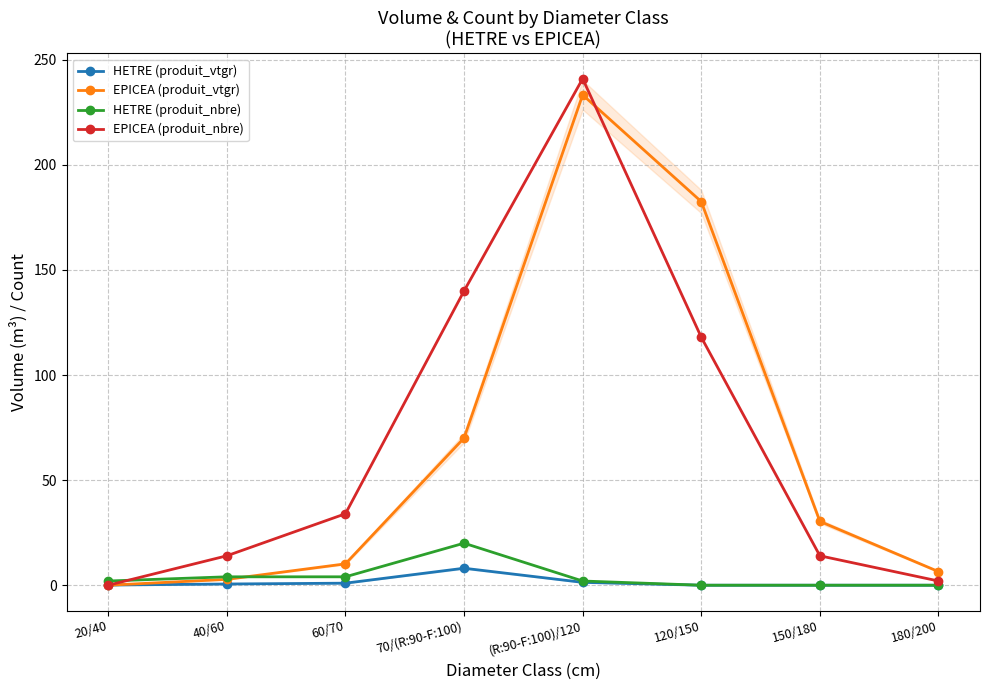

At which category does the chart reach its minimum across all series?

120/150